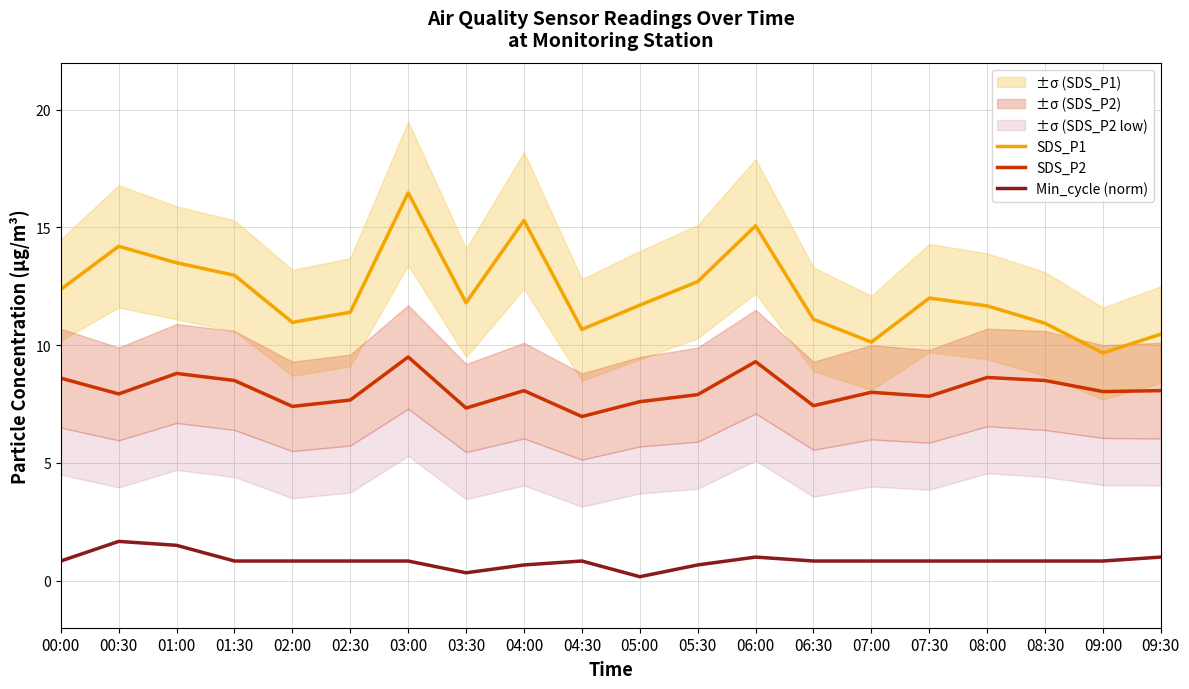

Reading right to left, what are all the values shown in this chart?

SDS_P1: 09:30=10.5	09:00=9.7	08:30=10.9	08:00=11.7	07:30=12.0	07:00=10.1	06:30=11.1	06:00=15.1	05:30=12.7	05:00=11.7	04:30=10.7	04:00=15.3	03:30=11.8	03:00=16.5	02:30=11.4	02:00=11.0	01:30=13.0	01:00=13.5	00:30=14.2	00:00=12.4
SDS_P2: 09:30=8.1	09:00=8.0	08:30=8.5	08:00=8.6	07:30=7.8	07:00=8.0	06:30=7.4	06:00=9.3	05:30=7.9	05:00=7.6	04:30=7.0	04:00=8.1	03:30=7.3	03:00=9.5	02:30=7.7	02:00=7.4	01:30=8.5	01:00=8.8	00:30=7.9	00:00=8.6
Min_cycle (norm): 09:30=1.0	09:00=0.8	08:30=0.8	08:00=0.8	07:30=0.8	07:00=0.8	06:30=0.8	06:00=1.0	05:30=0.7	05:00=0.2	04:30=0.8	04:00=0.7	03:30=0.3	03:00=0.8	02:30=0.8	02:00=0.8	01:30=0.8	01:00=1.5	00:30=1.7	00:00=0.8